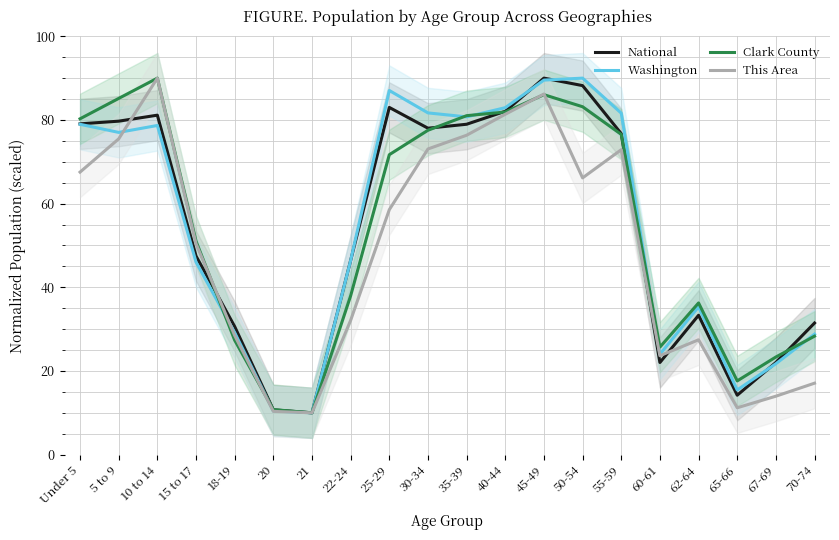

Between 40-44 and 65-66, which is larger?

40-44